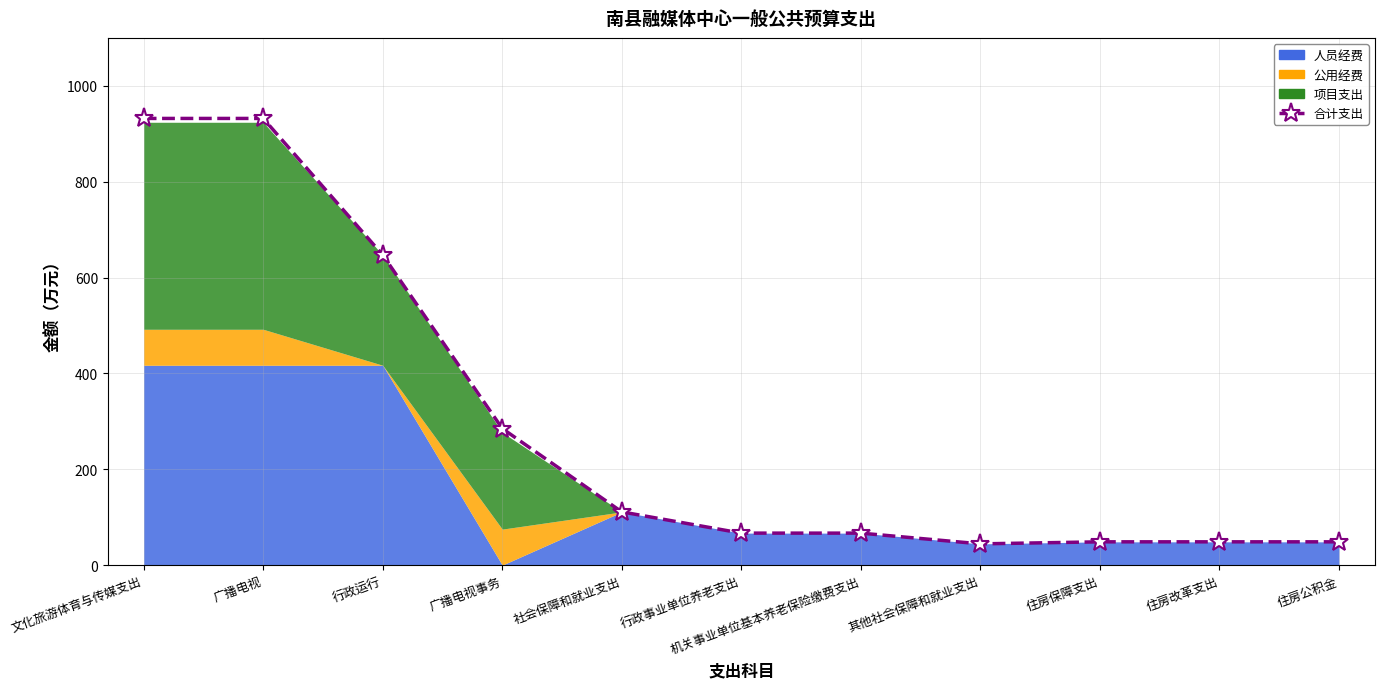

What is the greatest value displayed?

931.9